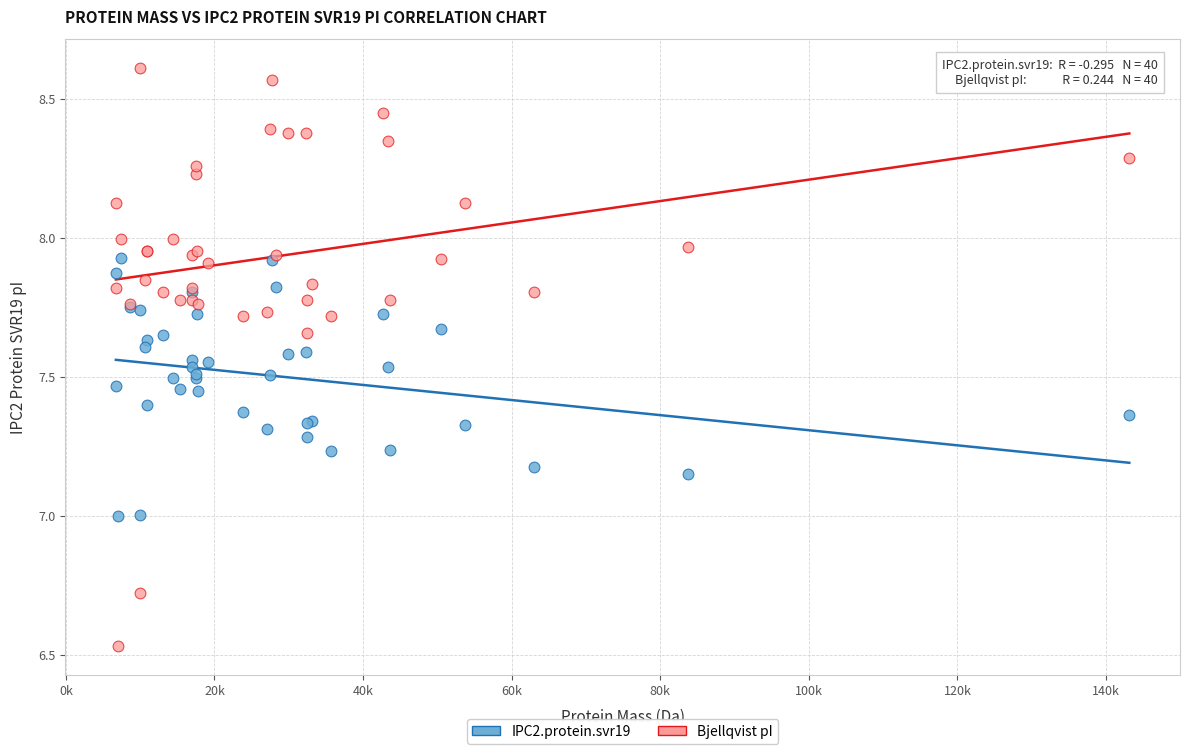

Which series has the largest Y range (max minus min)?

Bjellqvist pI